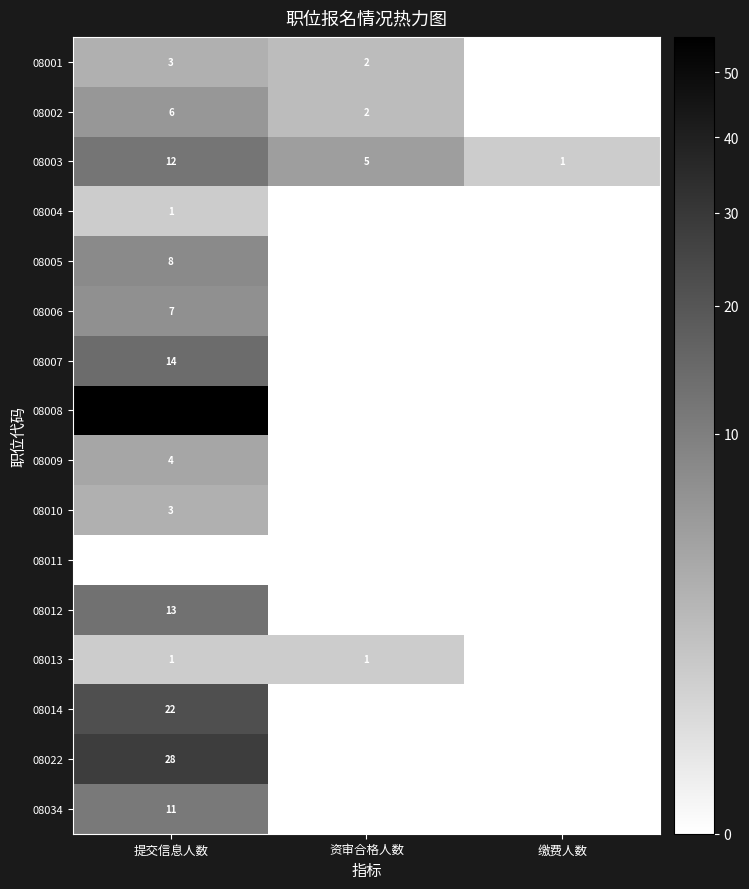

At which label does 08005 reach its peak?

提交信息人数